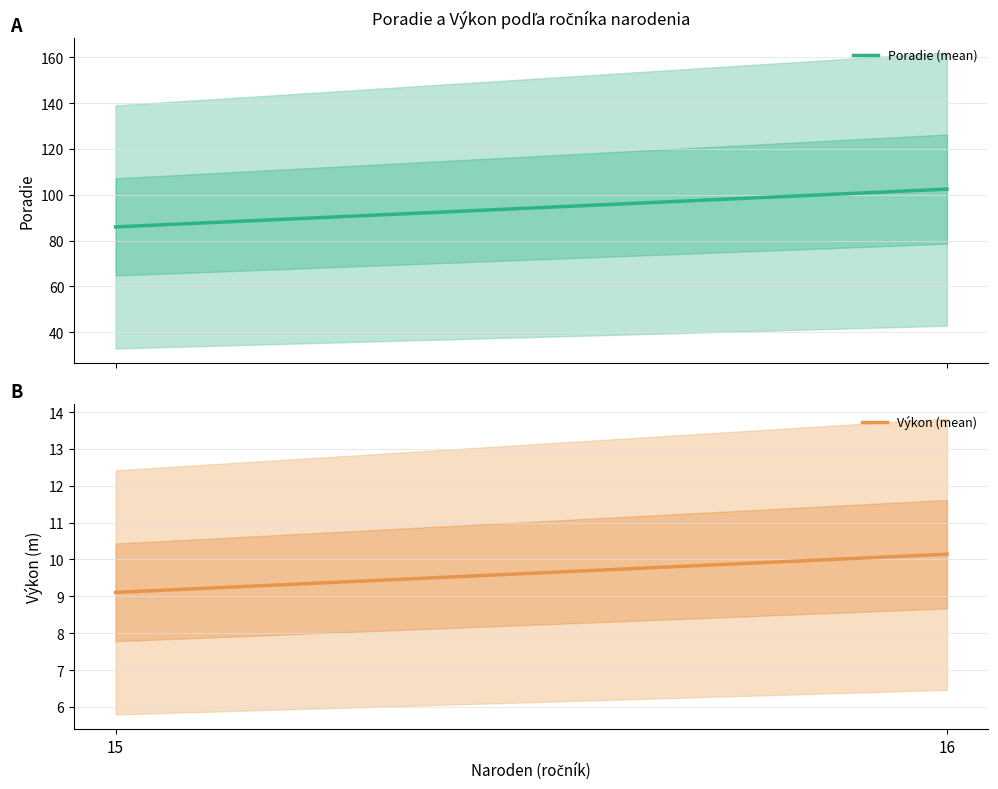

Is the value of Výkon (mean) at 16 greater than the value of Poradie (mean) at 15?

No